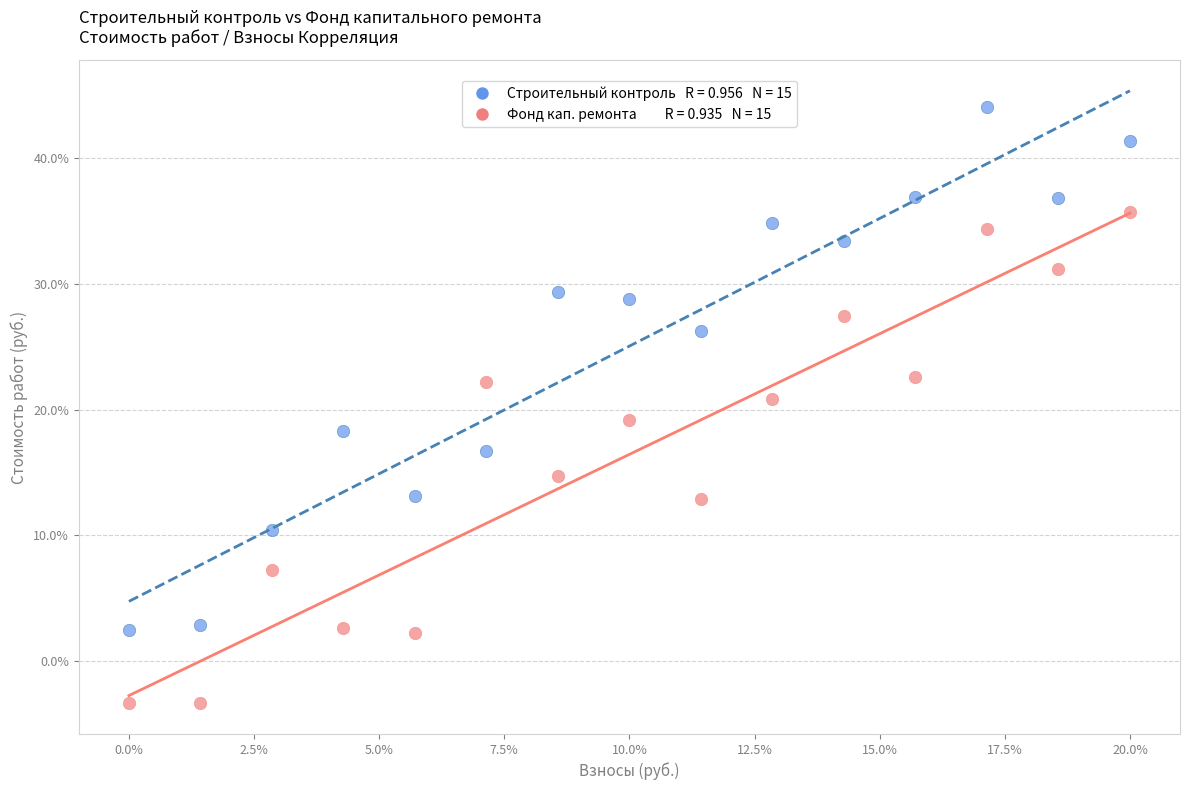

Across all data points, what is the range of Y values (max minus min)?

47.5